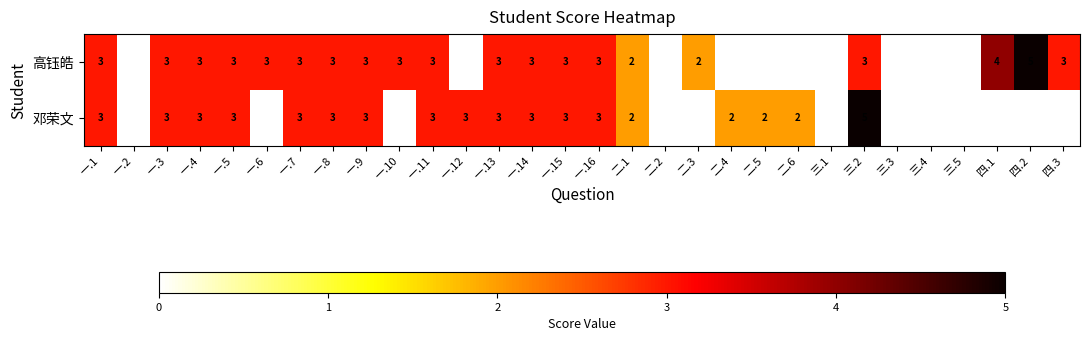

How many positive values does the 邓荣文 series have?

18